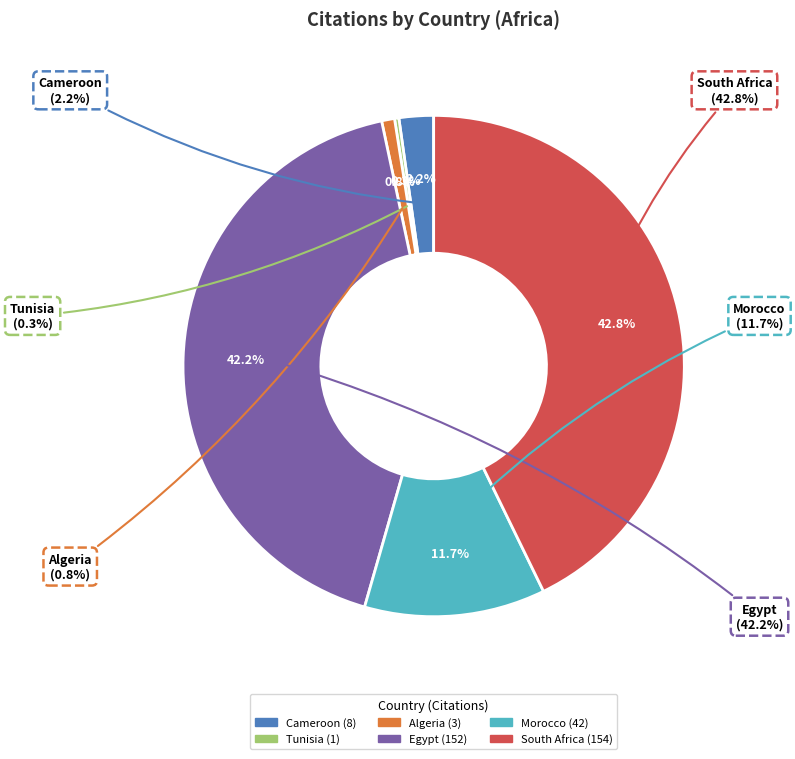

Approximately how many times larger is the value at Tunisia compared to Algeria?

0.3